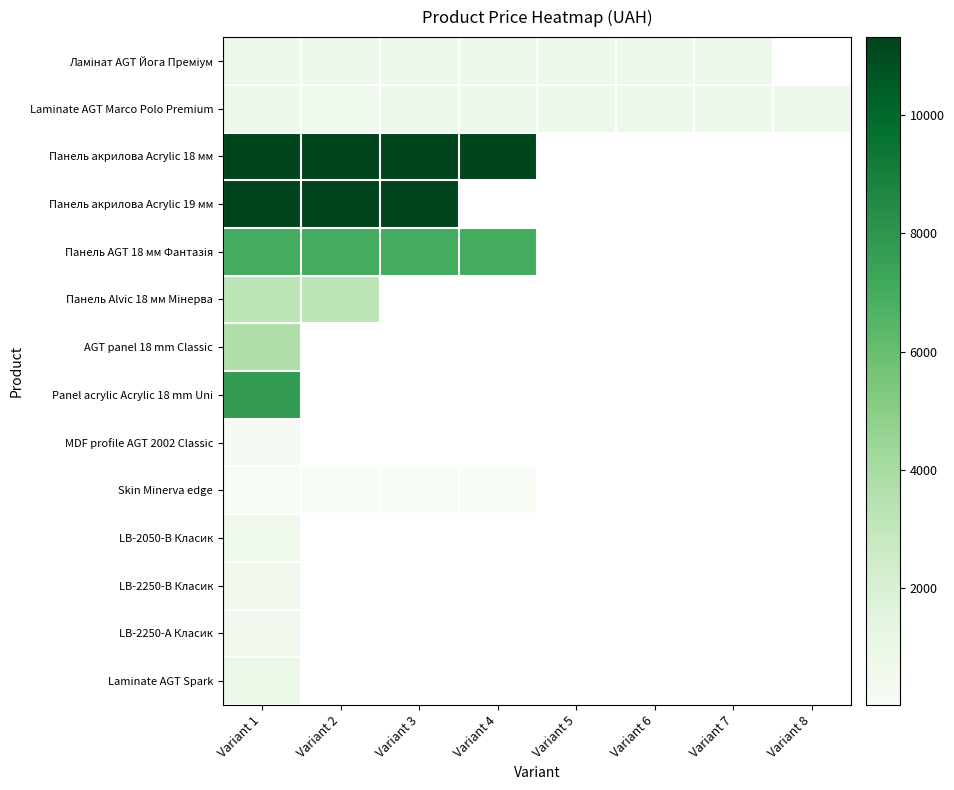

Which category has the lowest value in the Панель акрилова Acrylic 18 мм series?

Variant 1